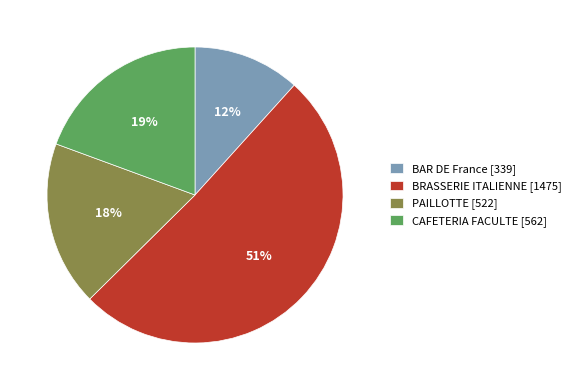

The PAILLOTTE slice represents 18% of the pie. True or false?

True